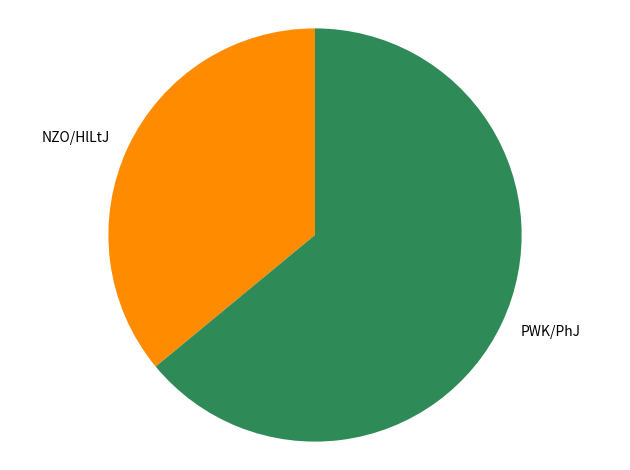

The PWK/PhJ slice represents 64% of the pie. True or false?

True